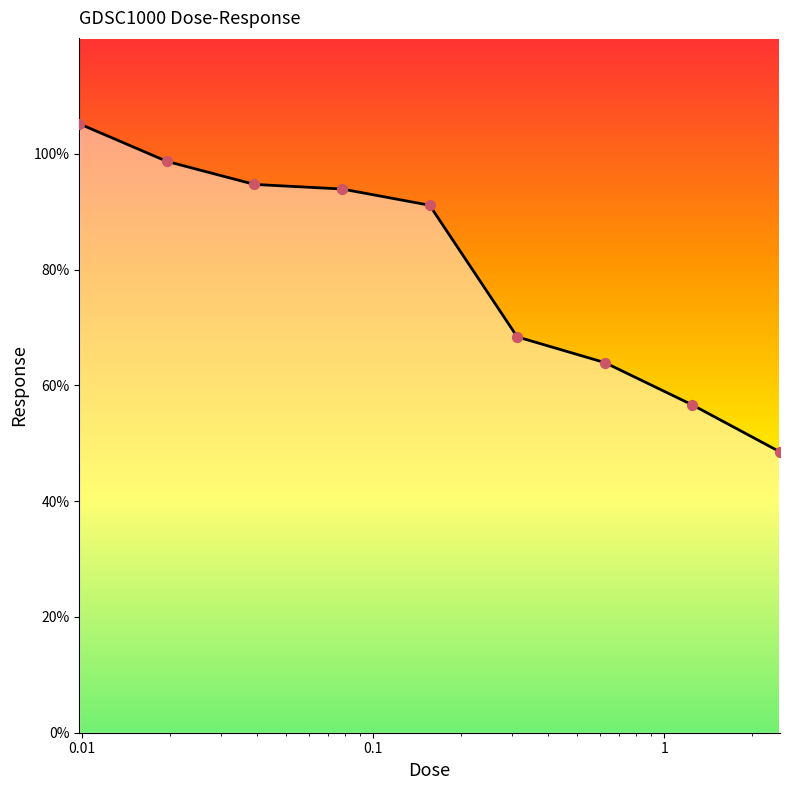

Between 2.5 and 0.0195312, which is larger?

0.0195312